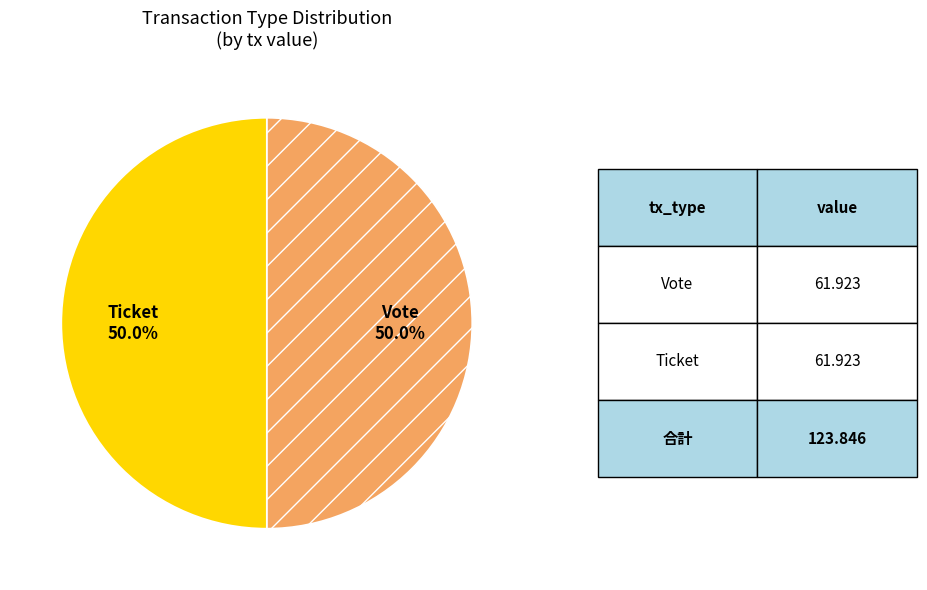

What percentage is NOT represented by Ticket?

50.0%